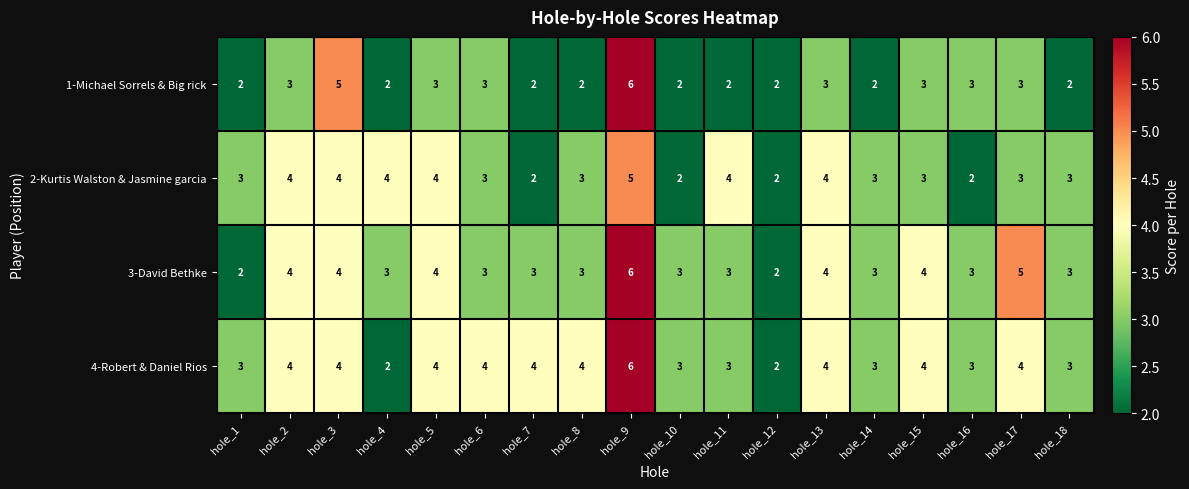

What is the difference between the maximum and minimum values in the 2-Kurtis Walston & Jasmine garcia series?

3